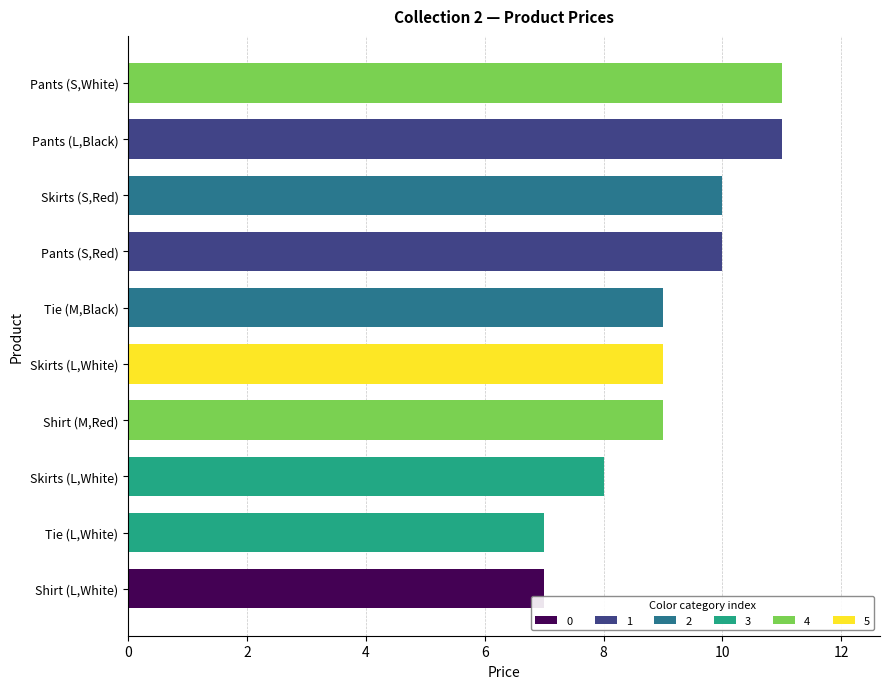

How many series are shown in this chart?

1